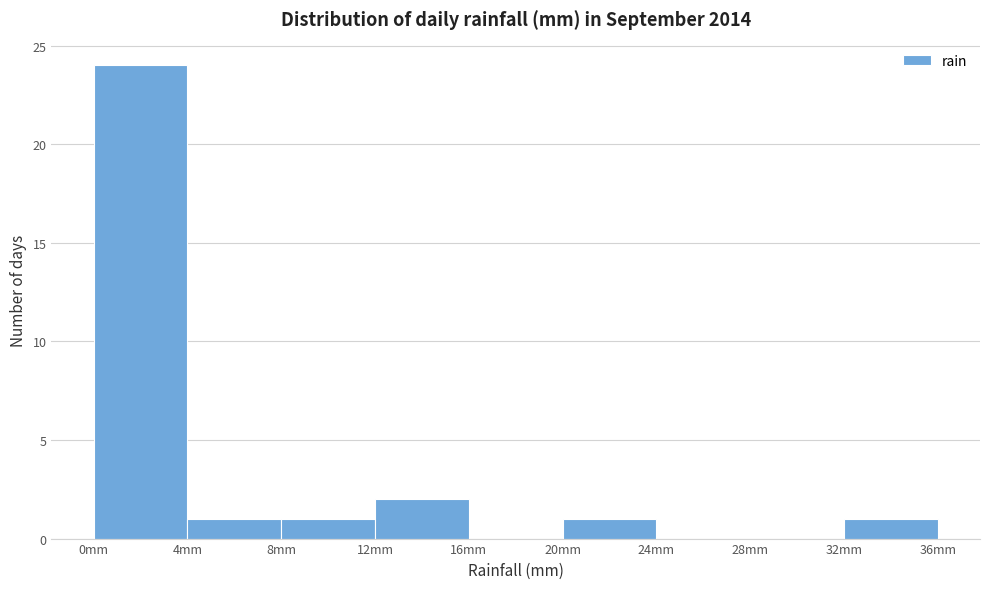

Reading left to right, list every bar in this chart as the range it spans on the x-axis followed by its height. The values are not printed on the chart, so give them approximately, as read against the axis.

0 to 4: 24
4 to 8: 1
8 to 12: 1
12 to 16: 2
16 to 20: 0
20 to 24: 1
24 to 28: 0
28 to 32: 0
32 to 36: 1